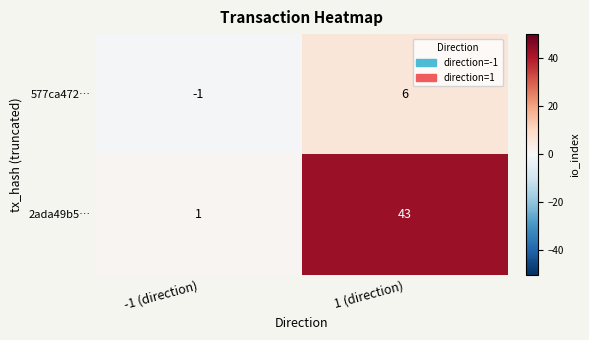

The value of 577ca472… at -1 (direction) is -1. True or false?

True